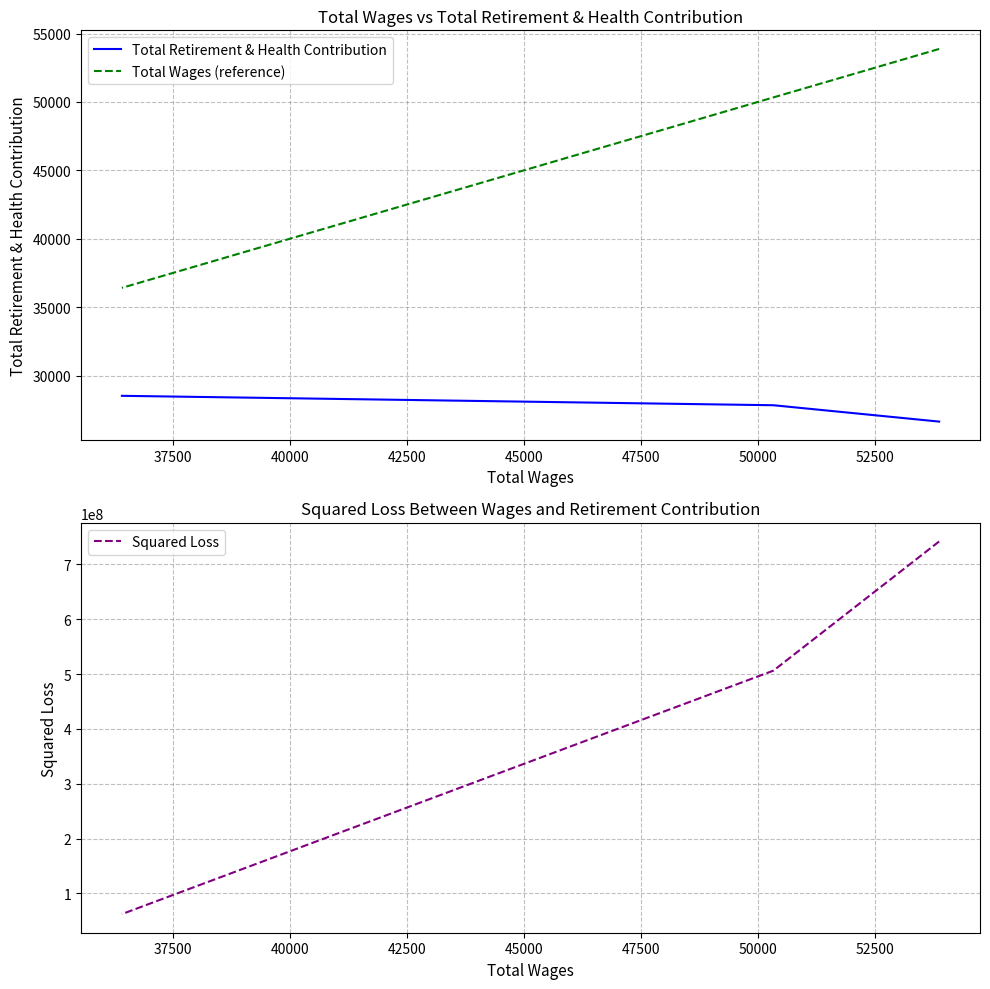

How many data points in Total Retirement & Health Contribution are above 27830?

1